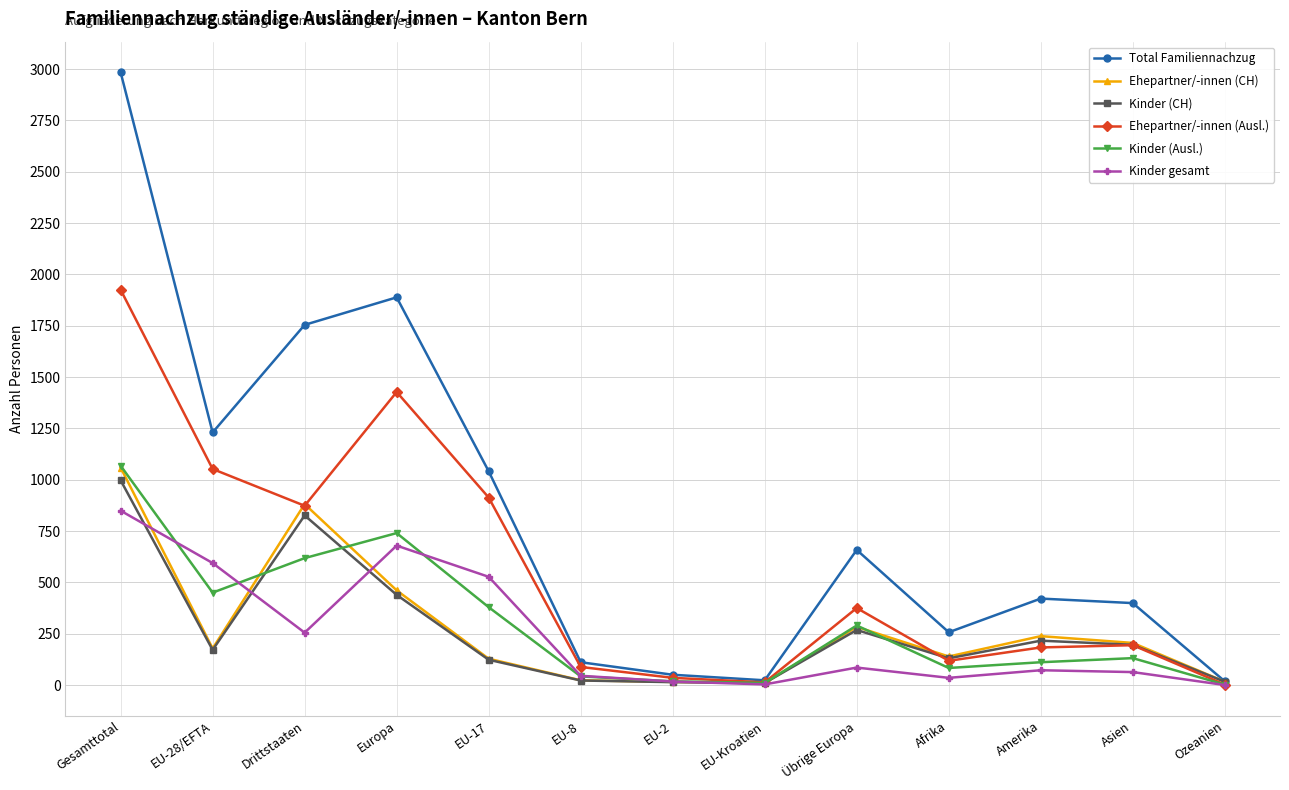

The value of Ehepartner/-innen (Ausl.) at Drittstaaten is 383. True or false?

False